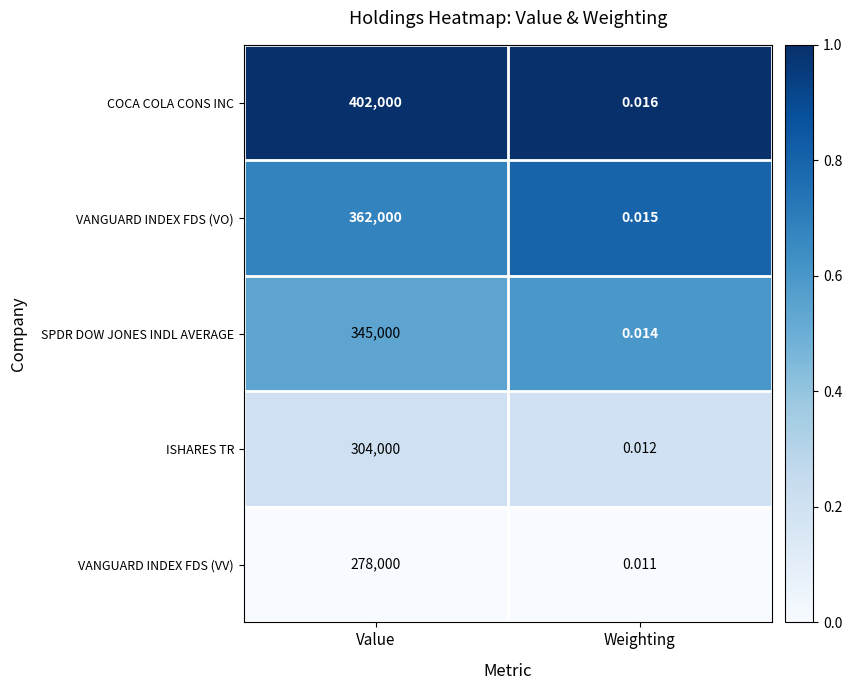

Where is SPDR DOW JONES INDL AVERAGE nearest to the value 172500?

Weighting